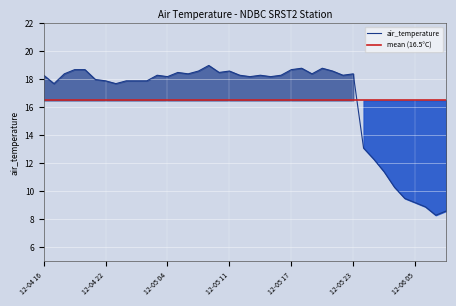

Is it true that air_temperature equals 5.3 at 12-05 17?

False